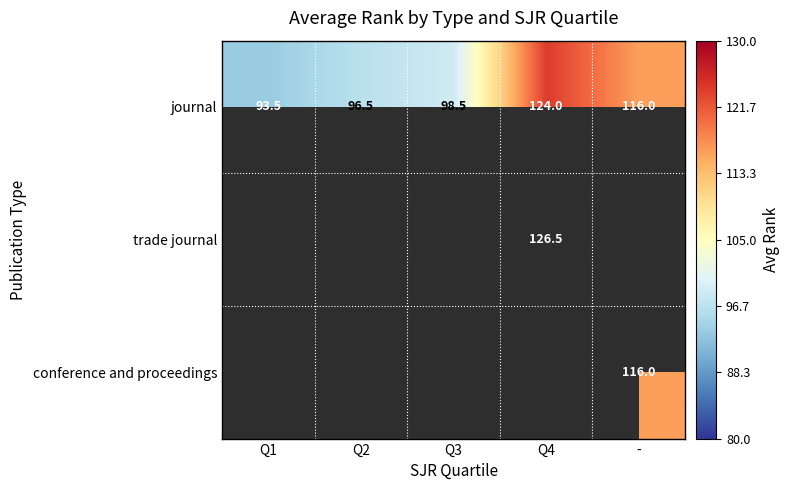

What is the average value of the journal series?

105.7